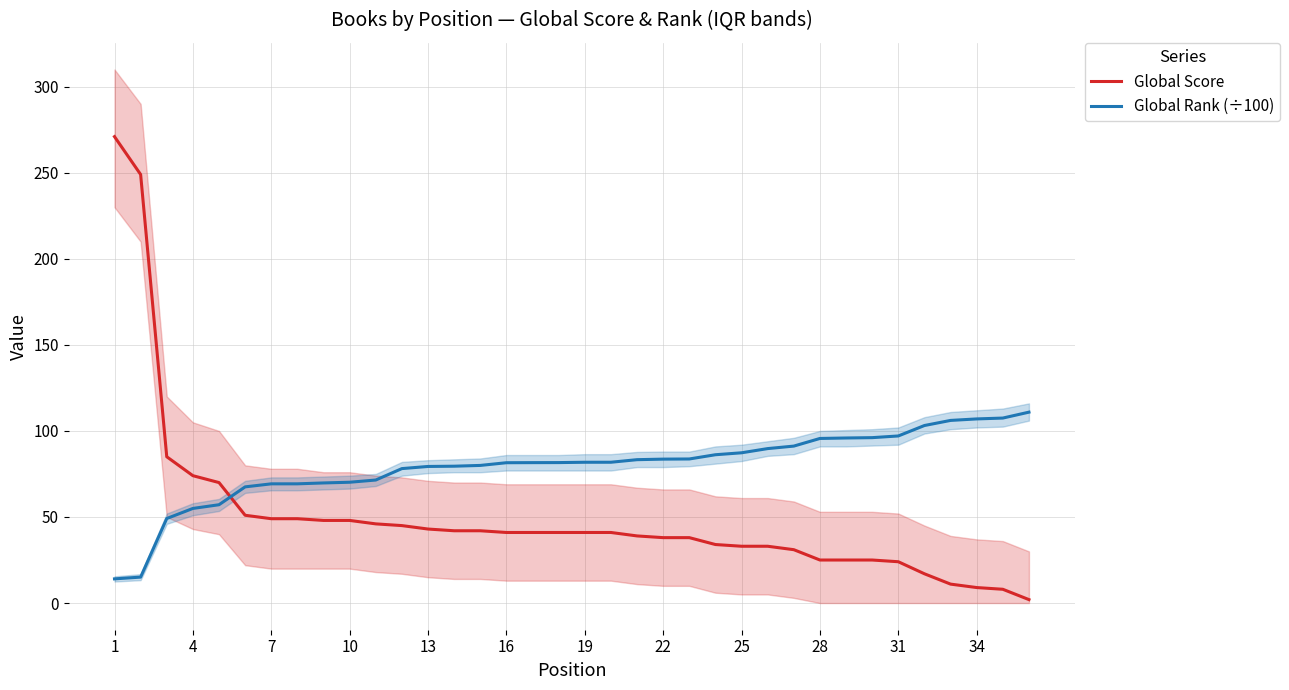

What is the average value of the Global Rank (÷100) series?

79.4